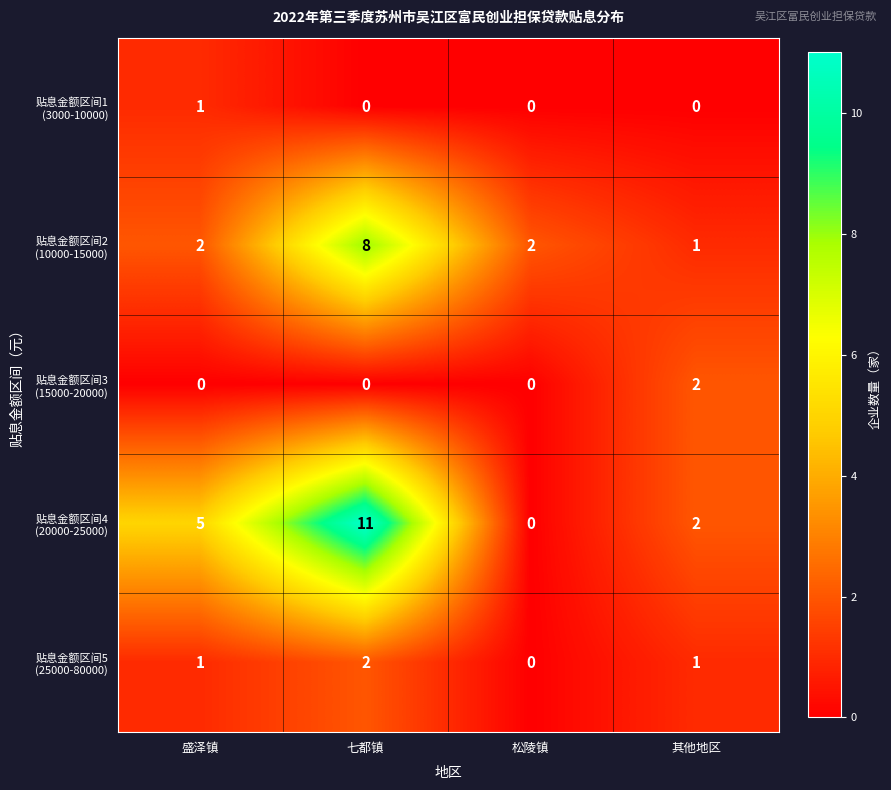

At which category is the sum across all series the highest?

七都镇